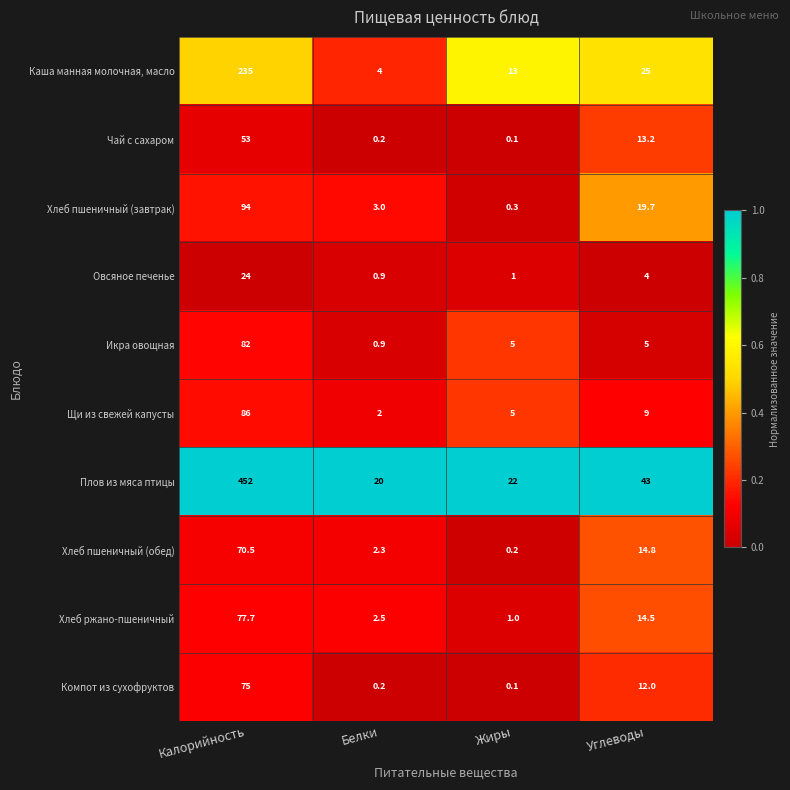

True or false: Хлеб пшеничный (завтрак) has a value of 0.3 at Жиры.

True